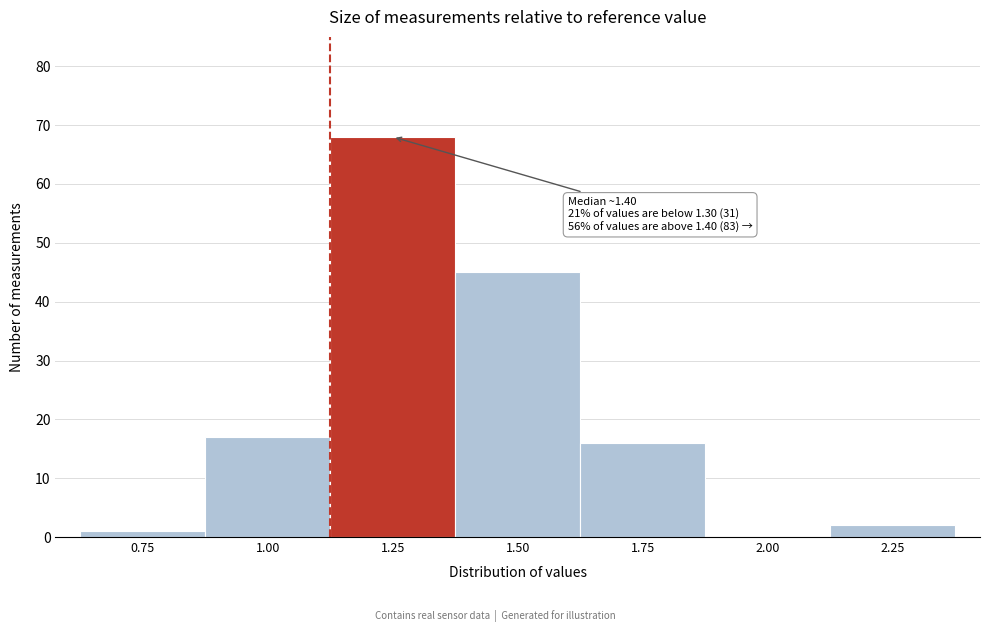

Reading right to left, transcribe all the data shown in this chart.

2.25=2	2.00=0	1.75=16	1.50=45	1.25=68	1.00=17	0.75=1